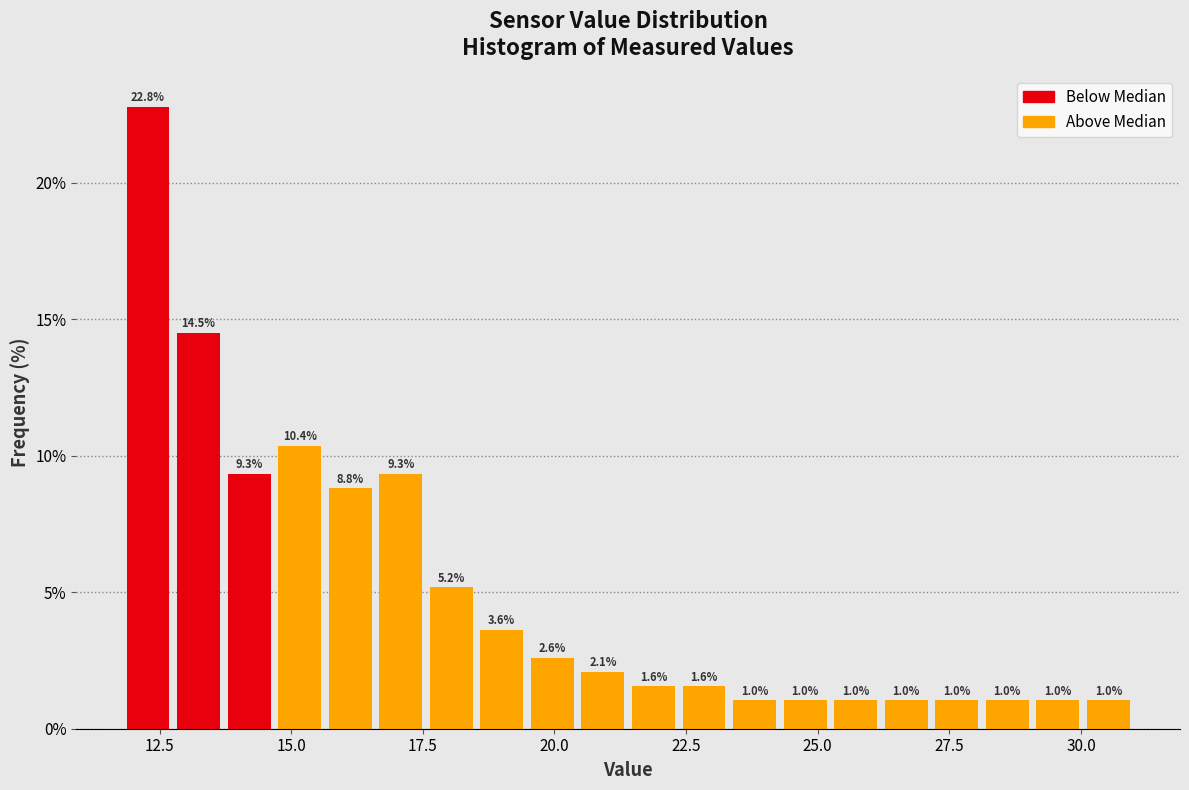

Around what value on the x-axis is the tallest bar? Give the approximate position of its centre, as read against the axis.

12.5